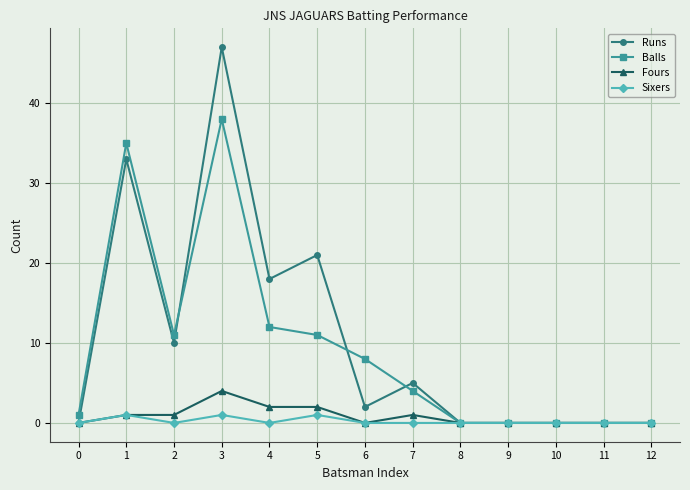

At which category does Balls reach its first local valley?

2